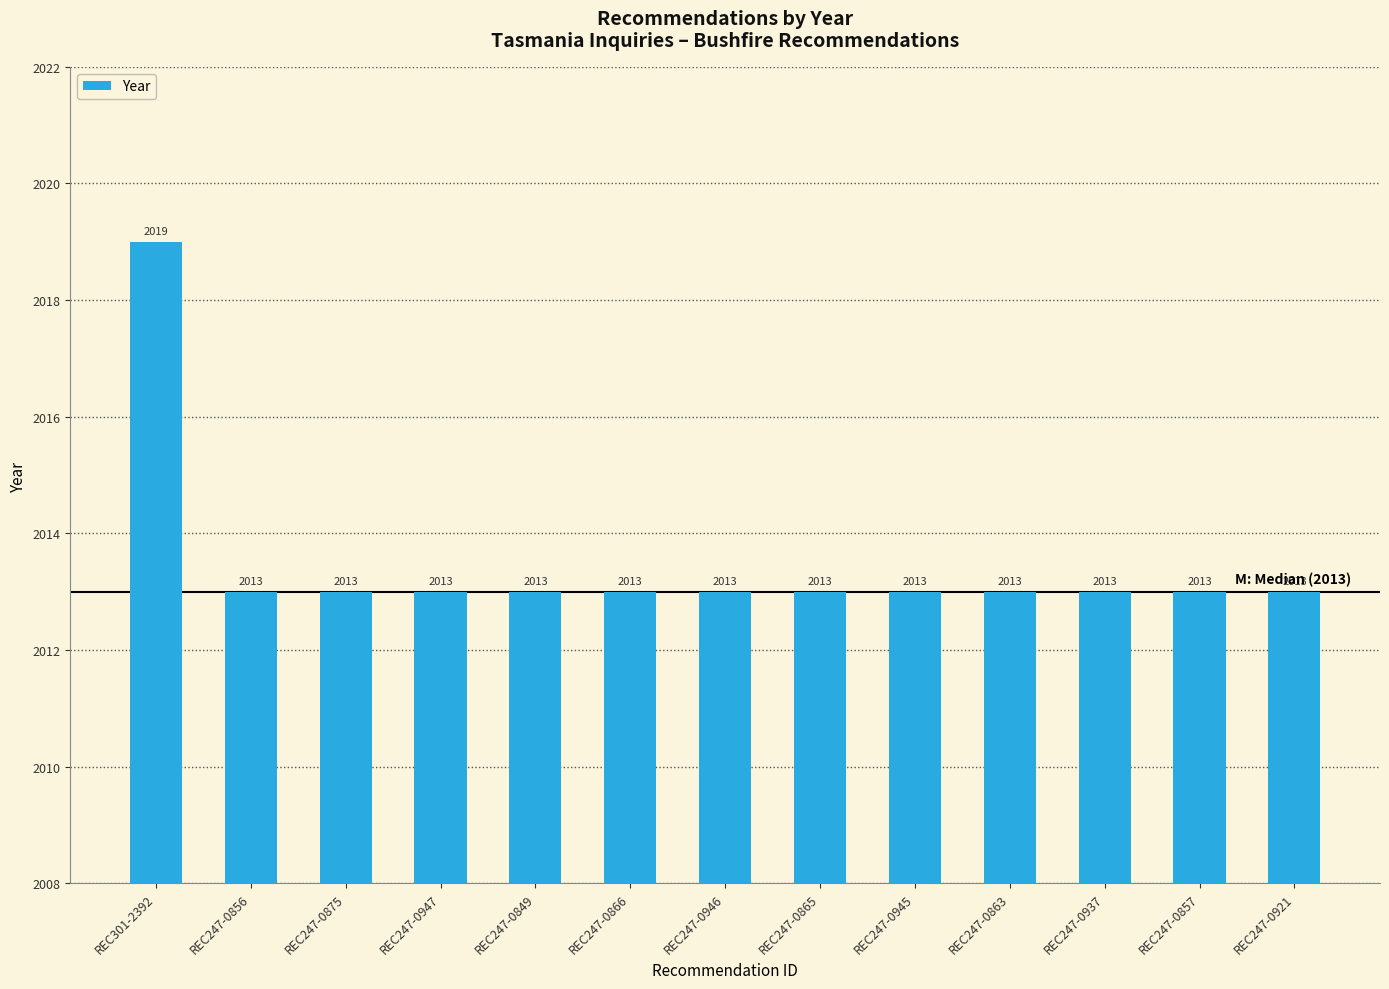

What is the difference between the maximum and minimum values?

6